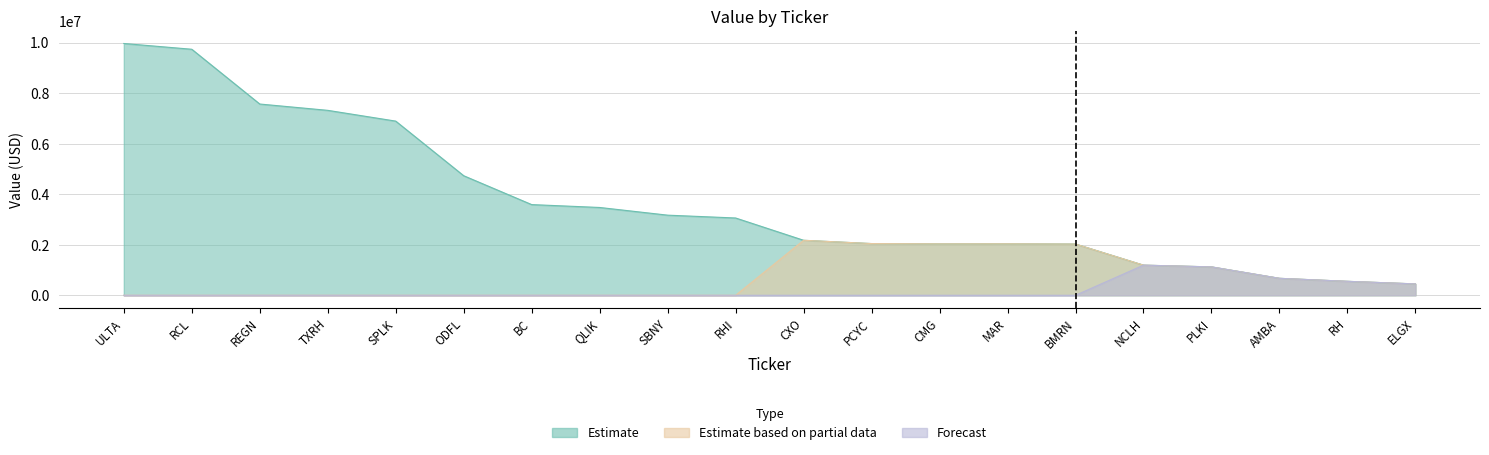

What is the difference between the maximum and minimum values in the Forecast series?

1192000